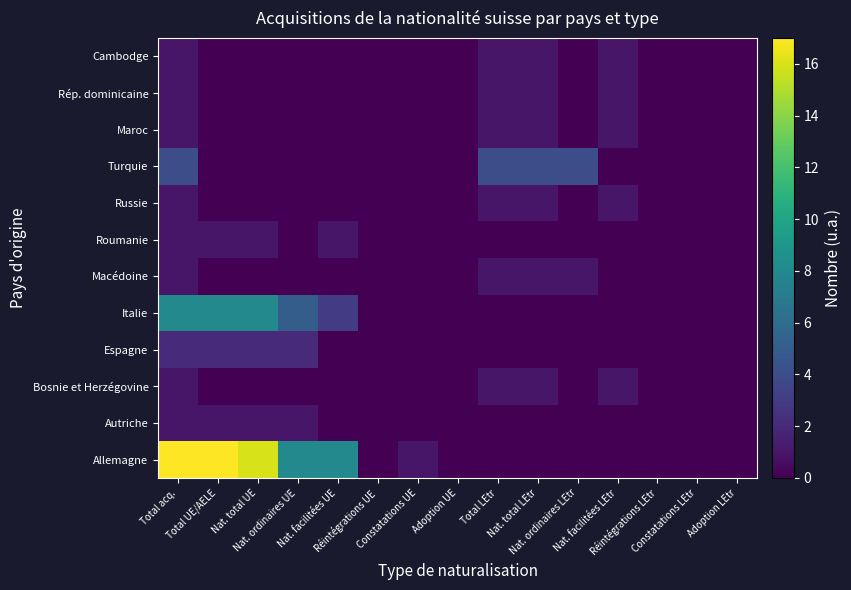

Reading left to right, what are all the values shown in this chart?

Allemagne: Total acq.=17	Total UE/AELE=17	Nat. total UE=16	Nat. ordinaires UE=8	Nat. facilitées UE=8	Réintégrations UE=0	Constatations UE=1	Adoption UE=0	Total LEtr=0	Nat. total LEtr=0	Nat. ordinaires LEtr=0	Nat. facilitées LEtr=0	Réintégrations LEtr=0	Constatations LEtr=0	Adoption LEtr=0
Autriche: Total acq.=1	Total UE/AELE=1	Nat. total UE=1	Nat. ordinaires UE=1	Nat. facilitées UE=0	Réintégrations UE=0	Constatations UE=0	Adoption UE=0	Total LEtr=0	Nat. total LEtr=0	Nat. ordinaires LEtr=0	Nat. facilitées LEtr=0	Réintégrations LEtr=0	Constatations LEtr=0	Adoption LEtr=0
Bosnie et Herzégovine: Total acq.=1	Total UE/AELE=0	Nat. total UE=0	Nat. ordinaires UE=0	Nat. facilitées UE=0	Réintégrations UE=0	Constatations UE=0	Adoption UE=0	Total LEtr=1	Nat. total LEtr=1	Nat. ordinaires LEtr=0	Nat. facilitées LEtr=1	Réintégrations LEtr=0	Constatations LEtr=0	Adoption LEtr=0
Espagne: Total acq.=2	Total UE/AELE=2	Nat. total UE=2	Nat. ordinaires UE=2	Nat. facilitées UE=0	Réintégrations UE=0	Constatations UE=0	Adoption UE=0	Total LEtr=0	Nat. total LEtr=0	Nat. ordinaires LEtr=0	Nat. facilitées LEtr=0	Réintégrations LEtr=0	Constatations LEtr=0	Adoption LEtr=0
Italie: Total acq.=8	Total UE/AELE=8	Nat. total UE=8	Nat. ordinaires UE=5	Nat. facilitées UE=3	Réintégrations UE=0	Constatations UE=0	Adoption UE=0	Total LEtr=0	Nat. total LEtr=0	Nat. ordinaires LEtr=0	Nat. facilitées LEtr=0	Réintégrations LEtr=0	Constatations LEtr=0	Adoption LEtr=0
Macédoine: Total acq.=1	Total UE/AELE=0	Nat. total UE=0	Nat. ordinaires UE=0	Nat. facilitées UE=0	Réintégrations UE=0	Constatations UE=0	Adoption UE=0	Total LEtr=1	Nat. total LEtr=1	Nat. ordinaires LEtr=1	Nat. facilitées LEtr=0	Réintégrations LEtr=0	Constatations LEtr=0	Adoption LEtr=0
Roumanie: Total acq.=1	Total UE/AELE=1	Nat. total UE=1	Nat. ordinaires UE=0	Nat. facilitées UE=1	Réintégrations UE=0	Constatations UE=0	Adoption UE=0	Total LEtr=0	Nat. total LEtr=0	Nat. ordinaires LEtr=0	Nat. facilitées LEtr=0	Réintégrations LEtr=0	Constatations LEtr=0	Adoption LEtr=0
Russie: Total acq.=1	Total UE/AELE=0	Nat. total UE=0	Nat. ordinaires UE=0	Nat. facilitées UE=0	Réintégrations UE=0	Constatations UE=0	Adoption UE=0	Total LEtr=1	Nat. total LEtr=1	Nat. ordinaires LEtr=0	Nat. facilitées LEtr=1	Réintégrations LEtr=0	Constatations LEtr=0	Adoption LEtr=0
Turquie: Total acq.=4	Total UE/AELE=0	Nat. total UE=0	Nat. ordinaires UE=0	Nat. facilitées UE=0	Réintégrations UE=0	Constatations UE=0	Adoption UE=0	Total LEtr=4	Nat. total LEtr=4	Nat. ordinaires LEtr=4	Nat. facilitées LEtr=0	Réintégrations LEtr=0	Constatations LEtr=0	Adoption LEtr=0
Maroc: Total acq.=1	Total UE/AELE=0	Nat. total UE=0	Nat. ordinaires UE=0	Nat. facilitées UE=0	Réintégrations UE=0	Constatations UE=0	Adoption UE=0	Total LEtr=1	Nat. total LEtr=1	Nat. ordinaires LEtr=0	Nat. facilitées LEtr=1	Réintégrations LEtr=0	Constatations LEtr=0	Adoption LEtr=0
Rép. dominicaine: Total acq.=1	Total UE/AELE=0	Nat. total UE=0	Nat. ordinaires UE=0	Nat. facilitées UE=0	Réintégrations UE=0	Constatations UE=0	Adoption UE=0	Total LEtr=1	Nat. total LEtr=1	Nat. ordinaires LEtr=0	Nat. facilitées LEtr=1	Réintégrations LEtr=0	Constatations LEtr=0	Adoption LEtr=0
Cambodge: Total acq.=1	Total UE/AELE=0	Nat. total UE=0	Nat. ordinaires UE=0	Nat. facilitées UE=0	Réintégrations UE=0	Constatations UE=0	Adoption UE=0	Total LEtr=1	Nat. total LEtr=1	Nat. ordinaires LEtr=0	Nat. facilitées LEtr=1	Réintégrations LEtr=0	Constatations LEtr=0	Adoption LEtr=0